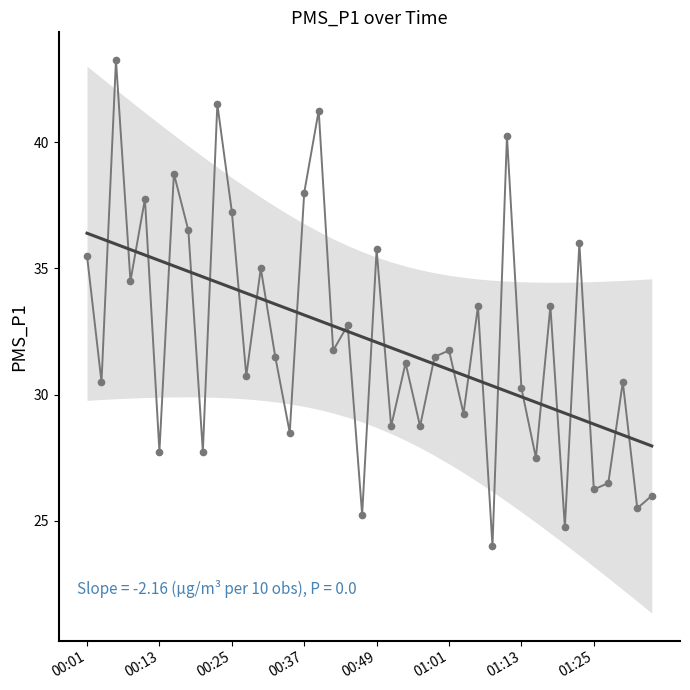

Reading right to left, transcribe all the data shown in this chart.

26.0	25.5	30.5	26.5	26.2	36.0	24.8	33.5	27.5	30.2	40.2	24.0	33.5	29.2	31.8	31.5	28.8	31.2	28.8	35.8	25.2	32.8	31.8	41.2	38.0	28.5	31.5	35.0	30.8	37.2	41.5	27.8	36.5	38.8	27.8	37.8	34.5	43.2	30.5	35.5